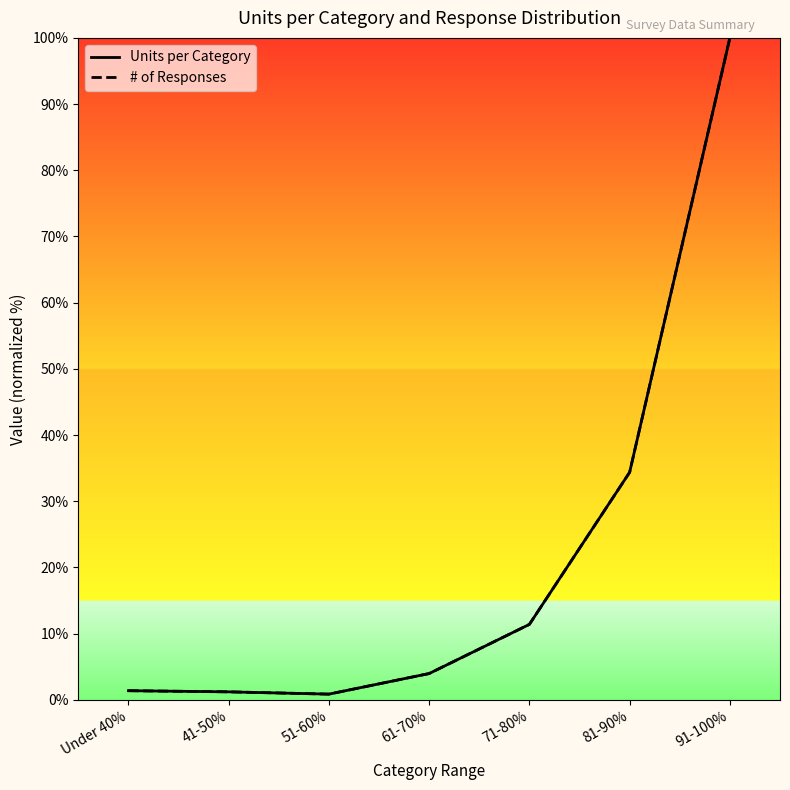

At which category does the chart reach its peak across all series?

91-100%